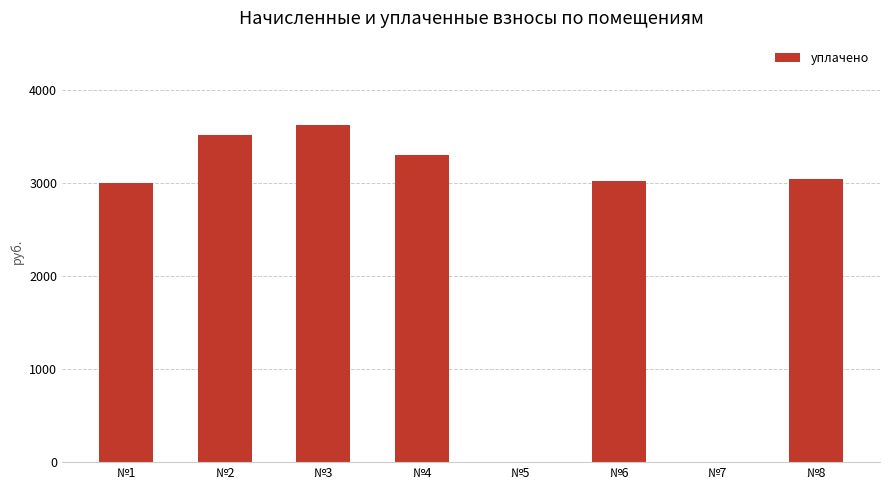

Is it true that the value at №6 is 4749.8?

False